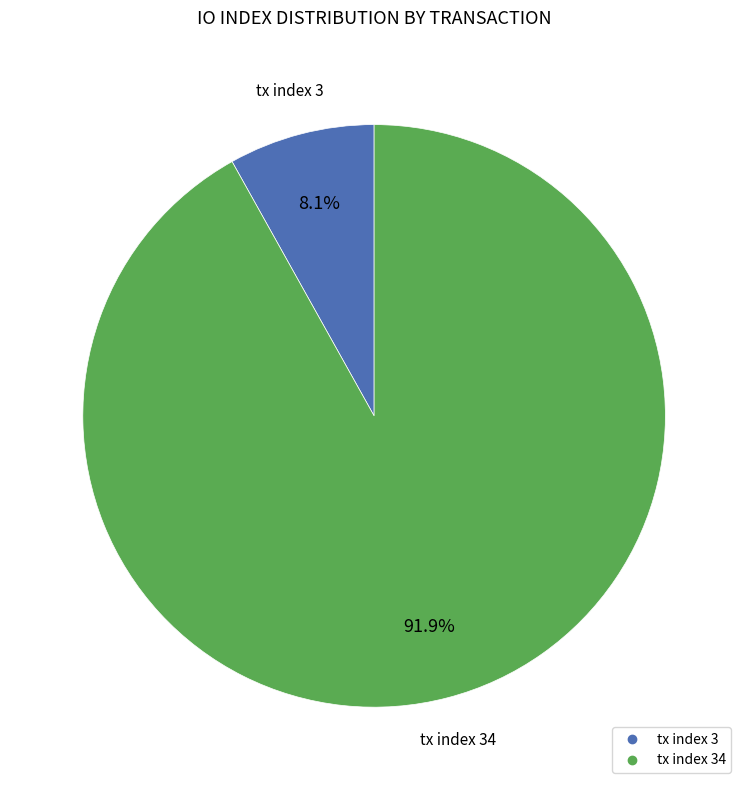

Is there any slice that represents more than half of the pie?

Yes